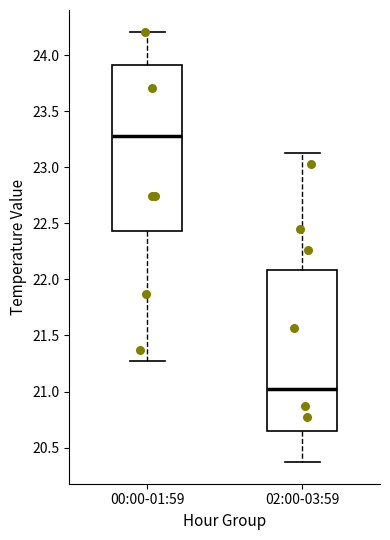

Where does the lower whisker of the box for 02:00-03:59 end on the y-axis? The values are not printed on the chart, so give them approximately, as read against the axis.

20.35